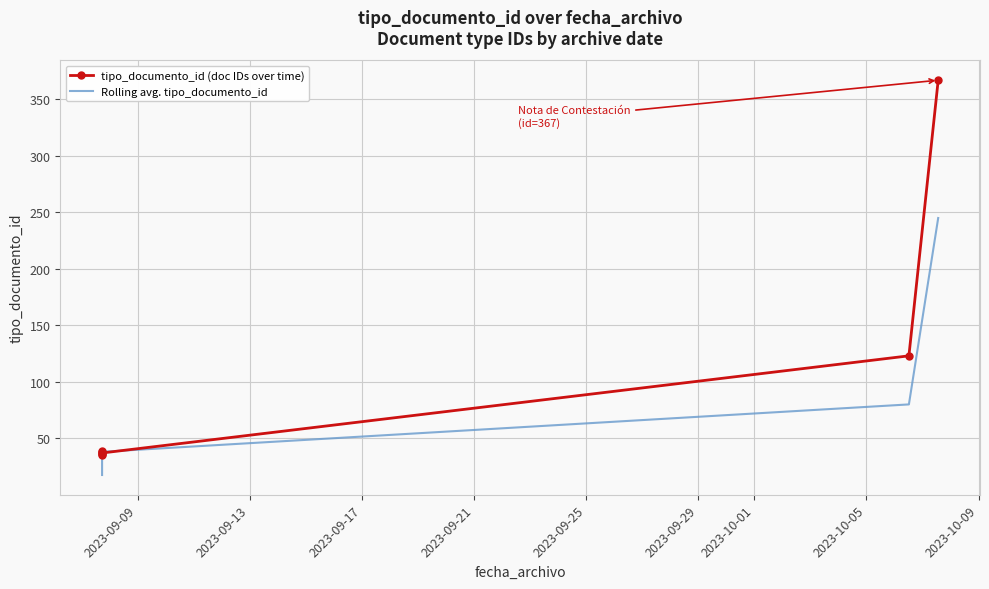

What is the minimum value shown in the chart?

17.5